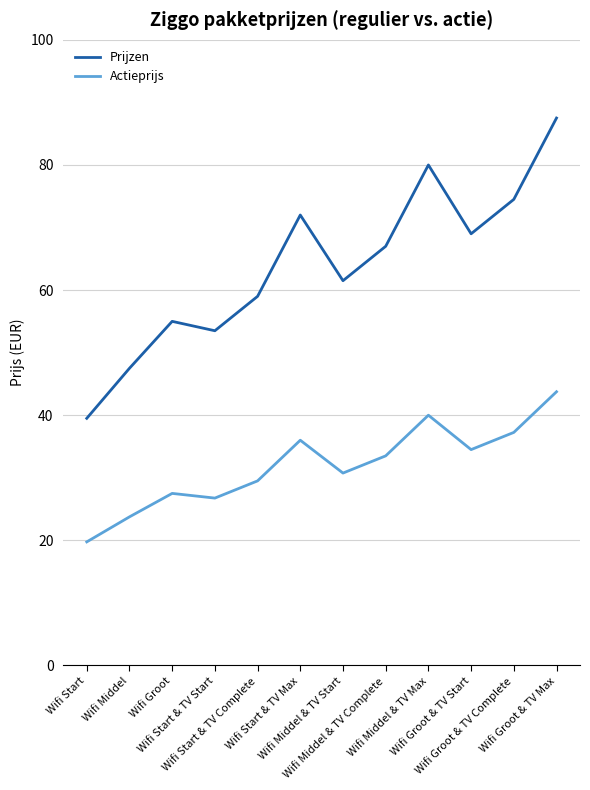

Between Wifi Groot and Wifi Groot & TV Complete, which series saw the biggest shift?

Prijzen